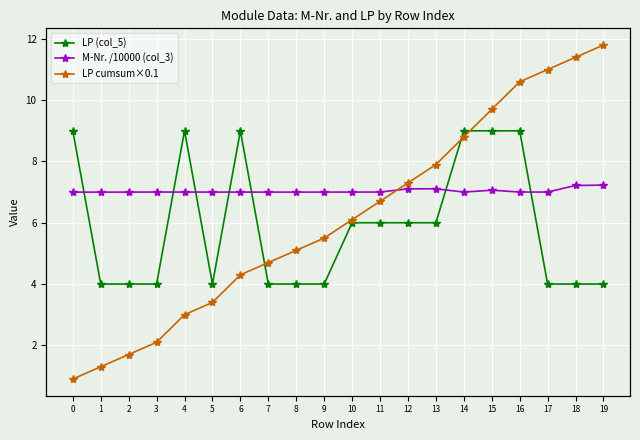

List the series in order of their overall mean, lowest first.

LP (col_5), LP cumsum×0.1, M-Nr. /10000 (col_3)